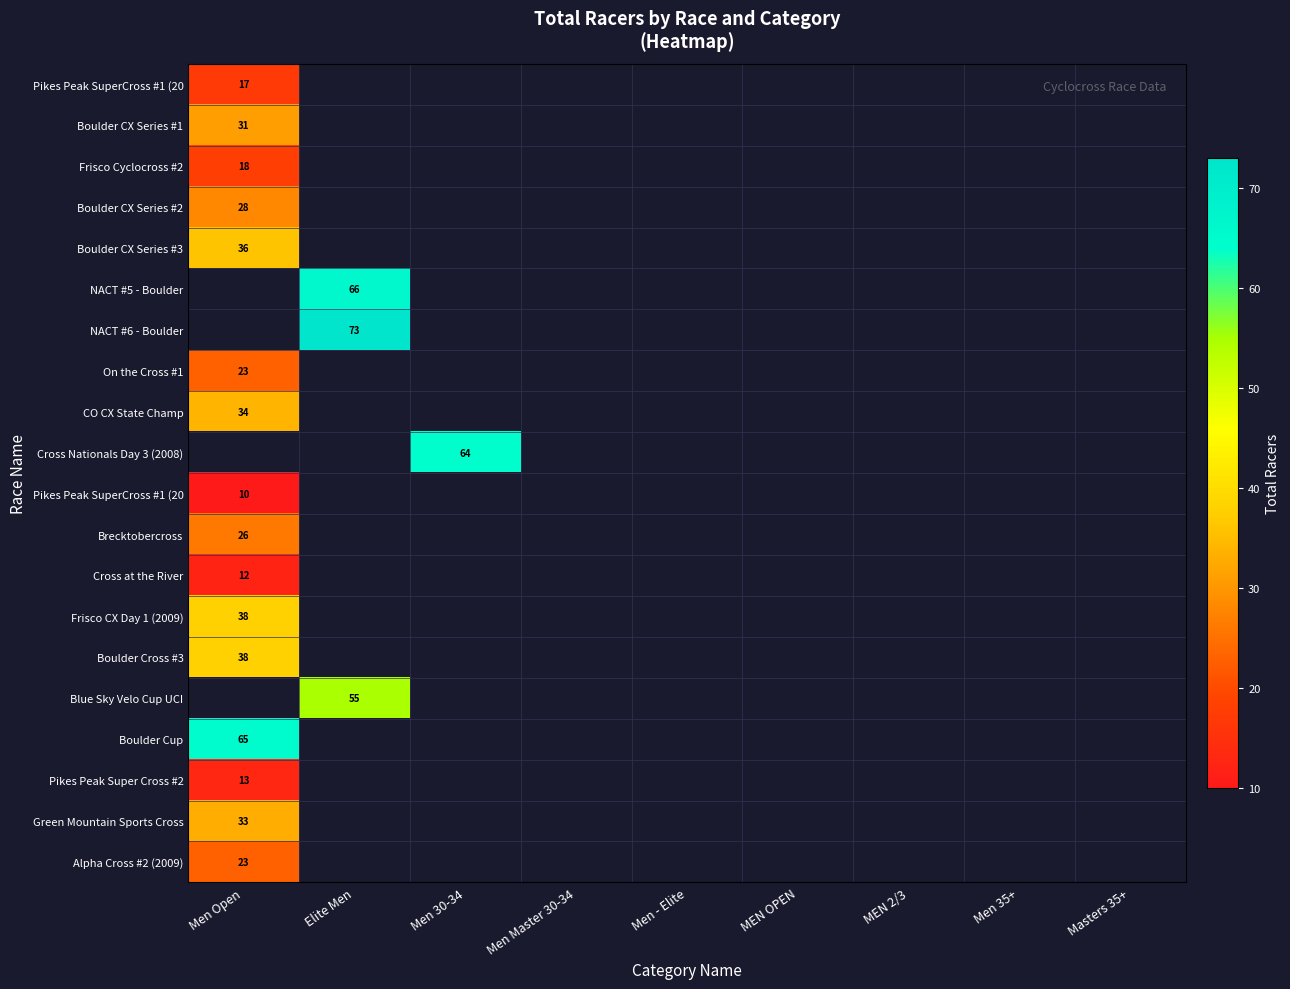

What is the minimum value shown in the chart?

10.0